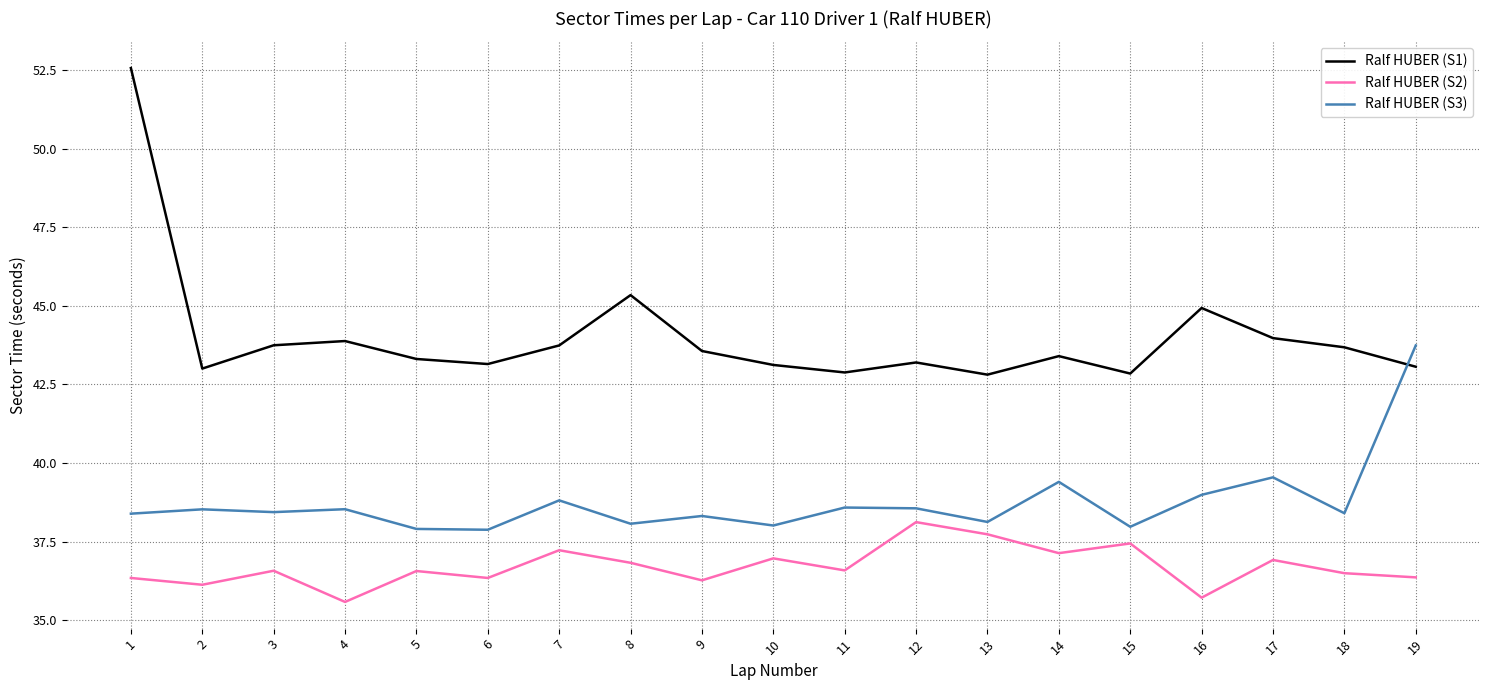

True or false: Ralf HUBER (S3) has a value of 38.4 at 3.

True